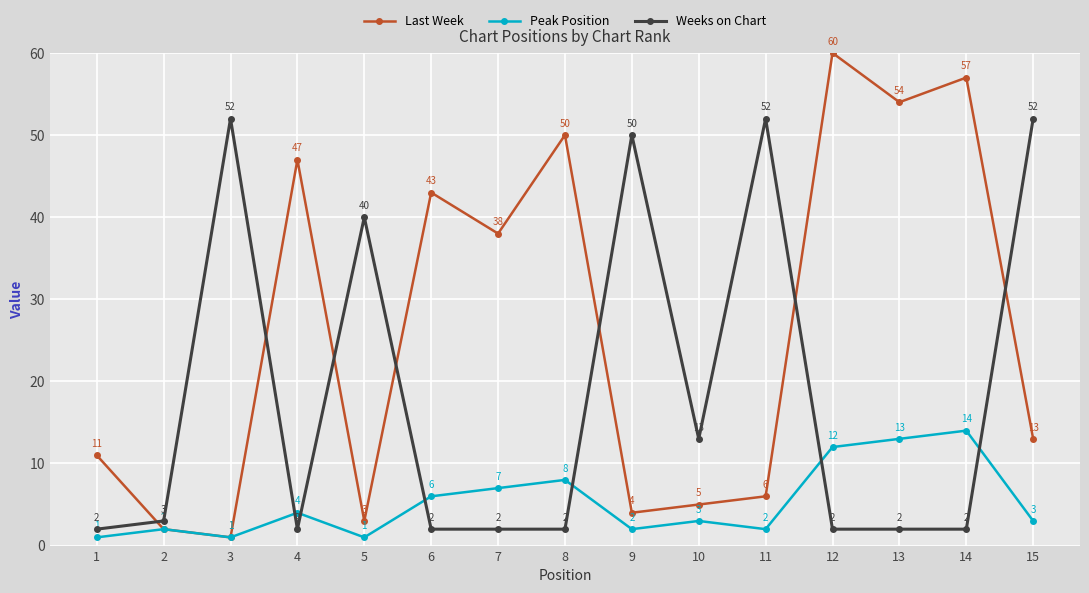

What is the total value across all series at 8?

60